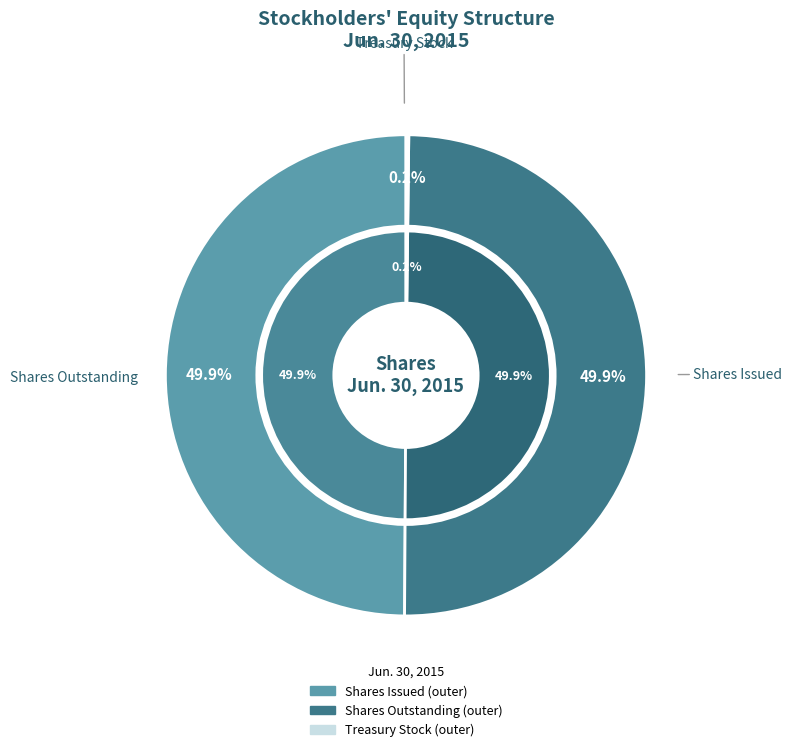

Combined, do Common stock, shares outstanding and Treasury stock, shares account for over 50%?

Yes